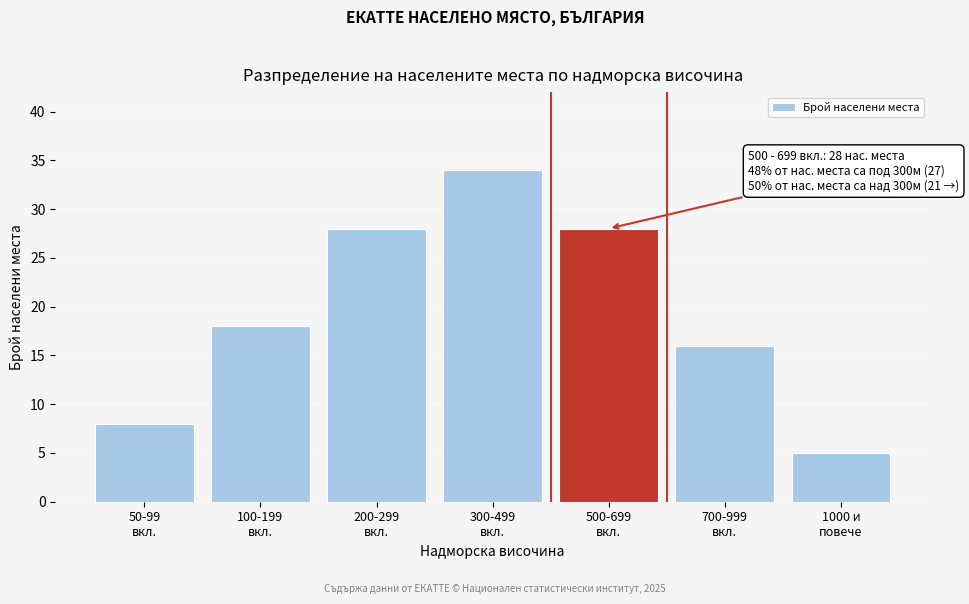

Reading right to left, list all the values displayed in this chart.

5	16	28	34	28	18	8